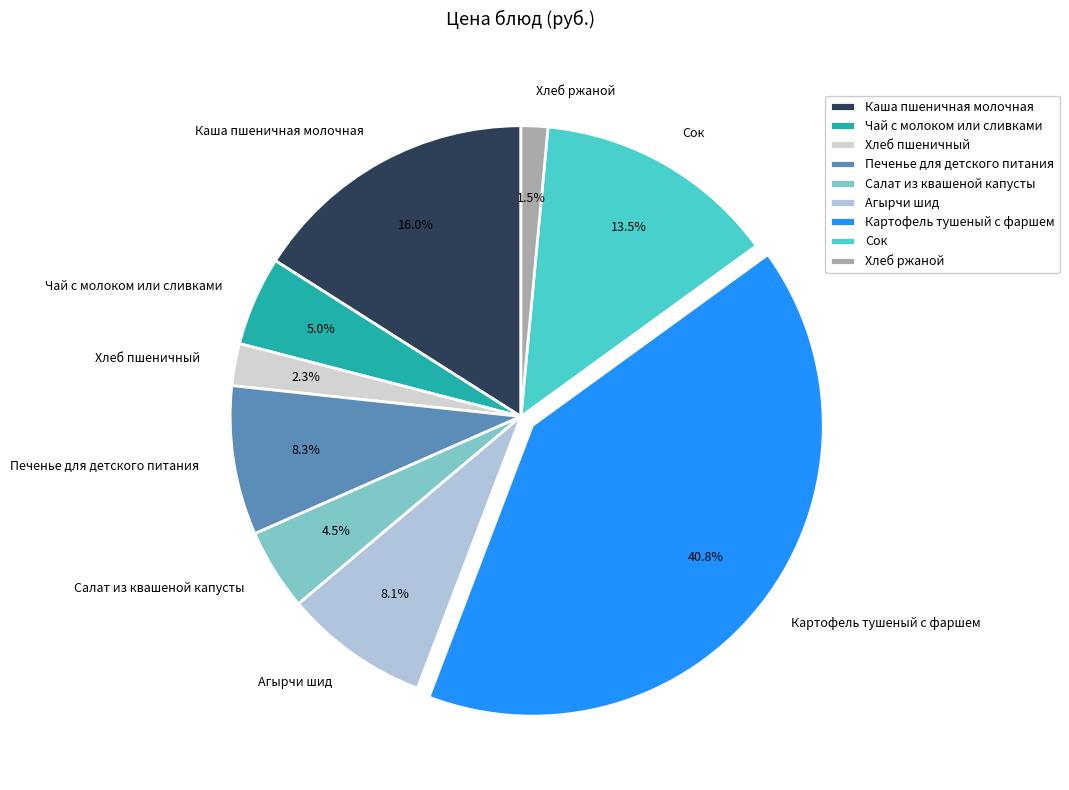

What percentage do Картофель тушеный с фаршем and Печенье для детского питания together represent?

49.1%